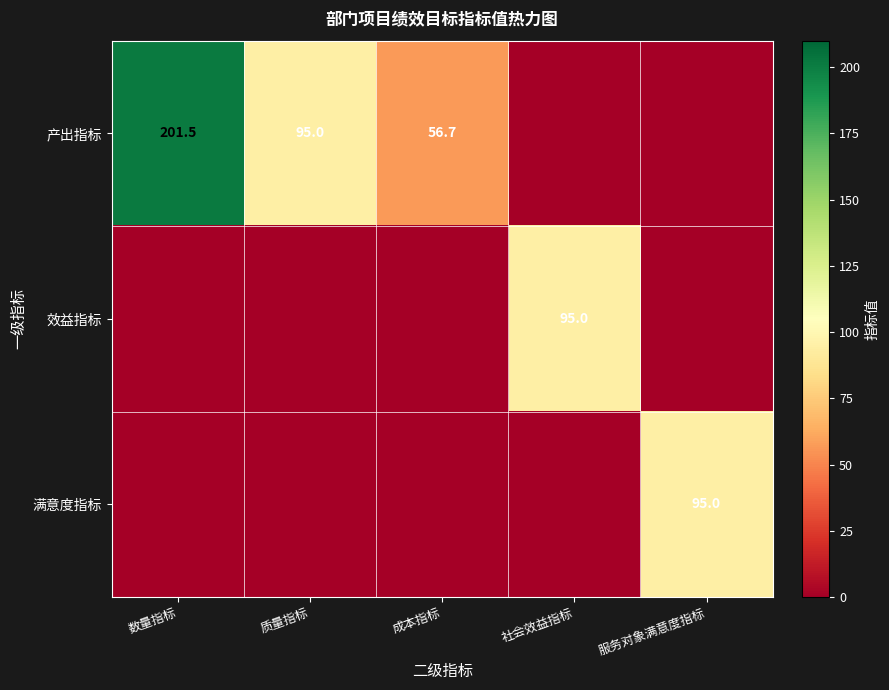

What is the average value of the 效益指标 series?

19.0